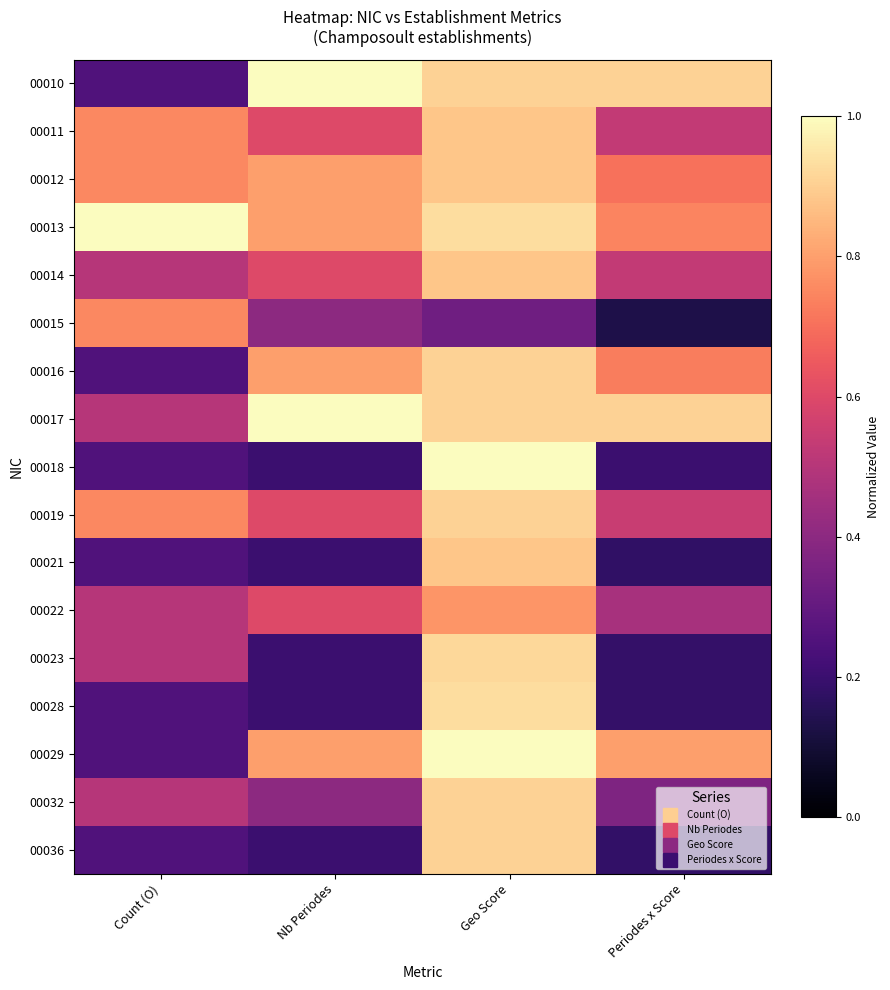

List the series in order of their peak value, lowest first.

00015, 00022, 00011, 00012, 00014, 00021, 00016, 00019, 00032, 00036, 00023, 00028, 00010, 00013, 00017, 00018, 00029